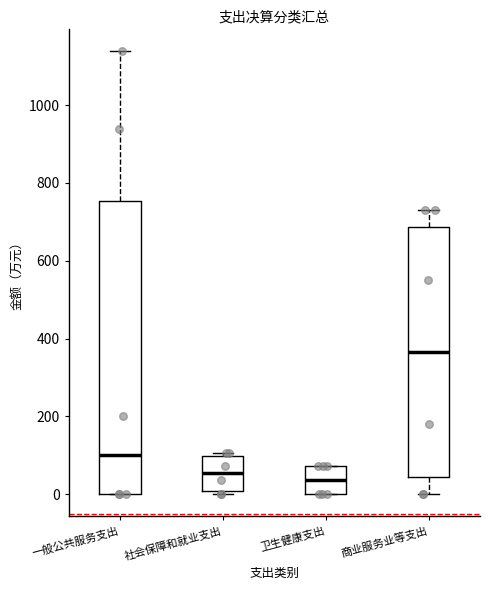

Reading left to right, transcribe this box plot: for each box, give where its median line is, the range the box spans, and where its two whiskers end, as read against the y-axis. The values are not printed on the chart, so give them approximately, as read against the axis.

一般公共服务支出: median 100, box 0 to 760, whiskers 0 to 1140
社会保障和就业支出: median 60, box 0 to 100, whiskers 0 (just below the box's lower edge) to 100 (just above the box's upper edge)
卫生健康支出: median 40, box 0 to 80, whiskers 0 to 80
商业服务业等支出: median 360, box 40 to 680, whiskers 0 to 740